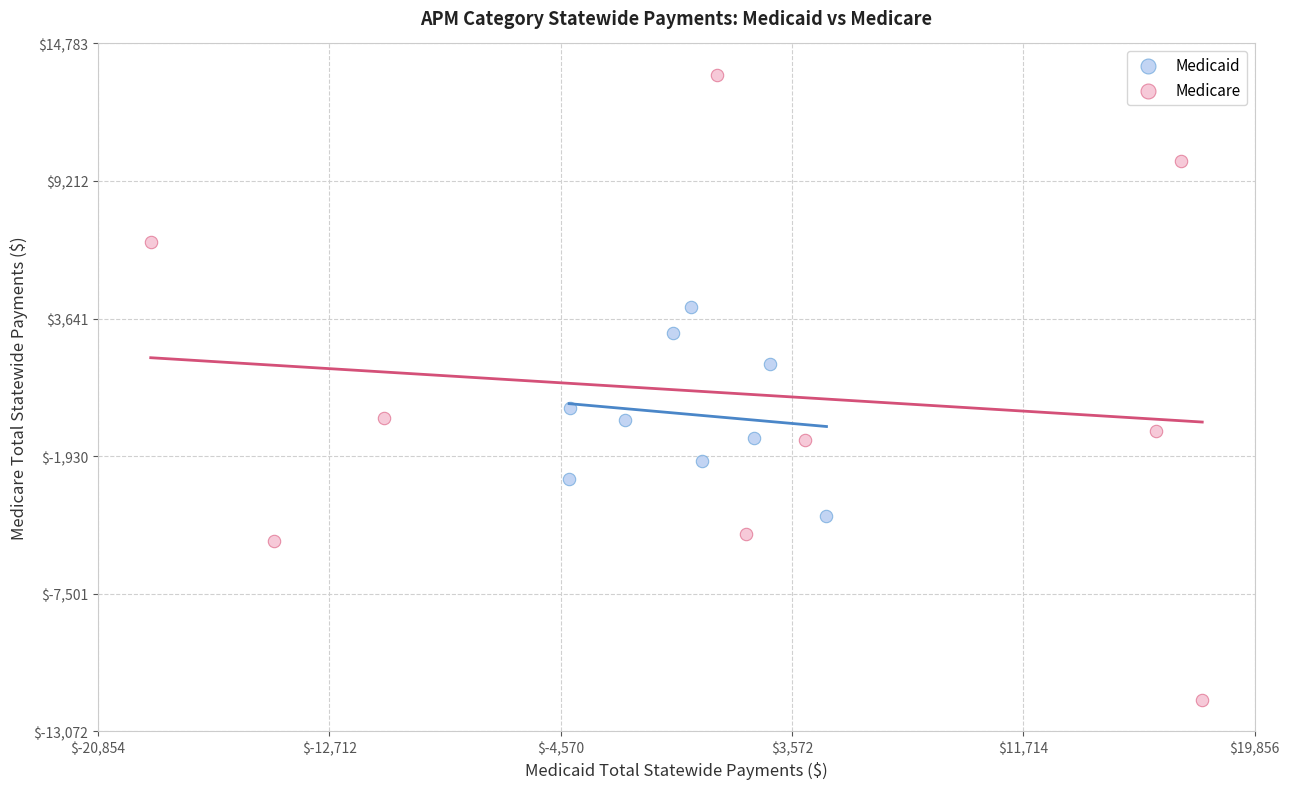

Which series has the widest spread of Y values?

Medicare